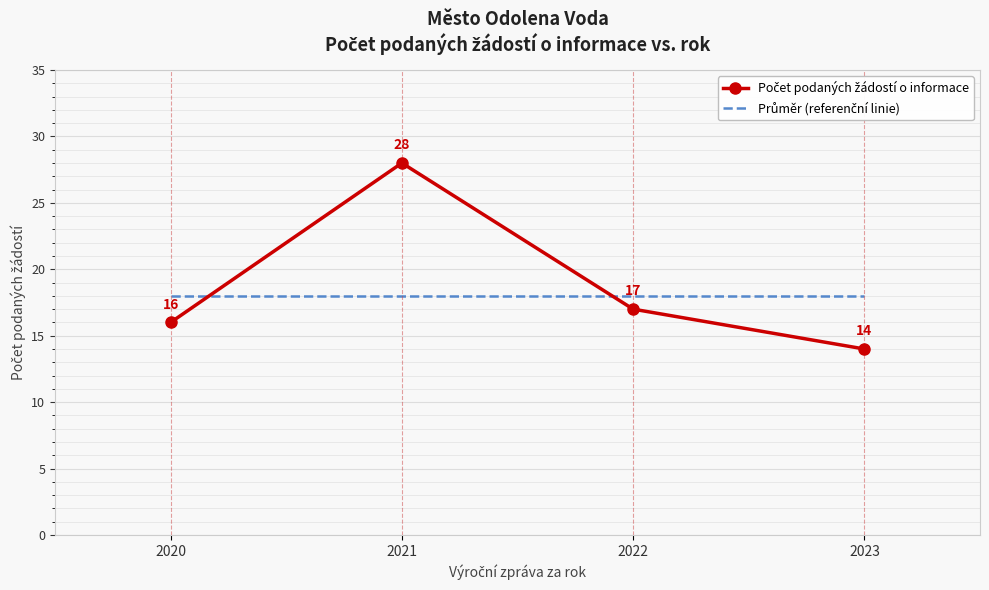

What is the total value across all series at 2020?

34